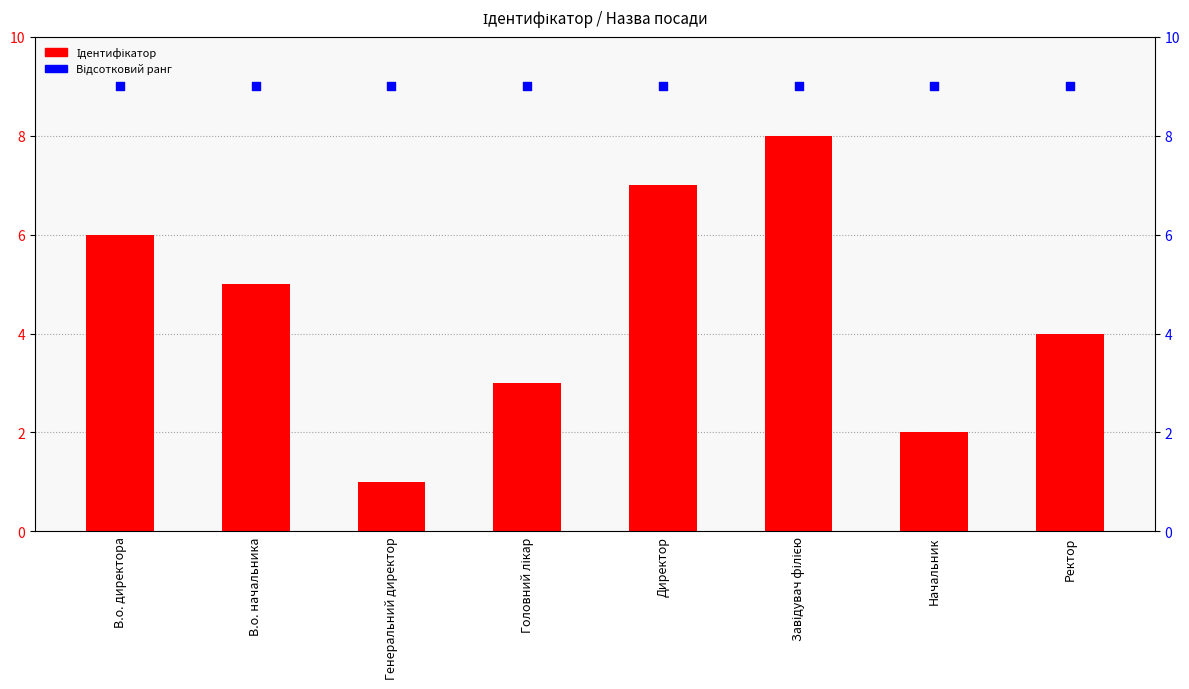

Which series contains the lowest Y value?

Ідентифікатор